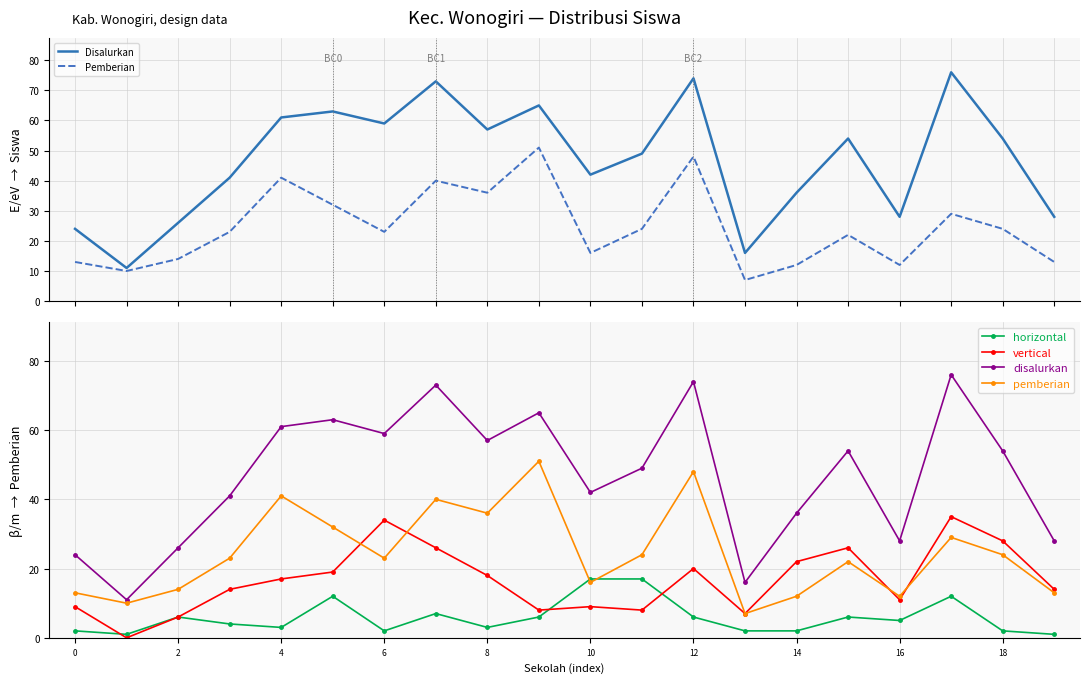

At which label does Disalurkan reach its peak?

17